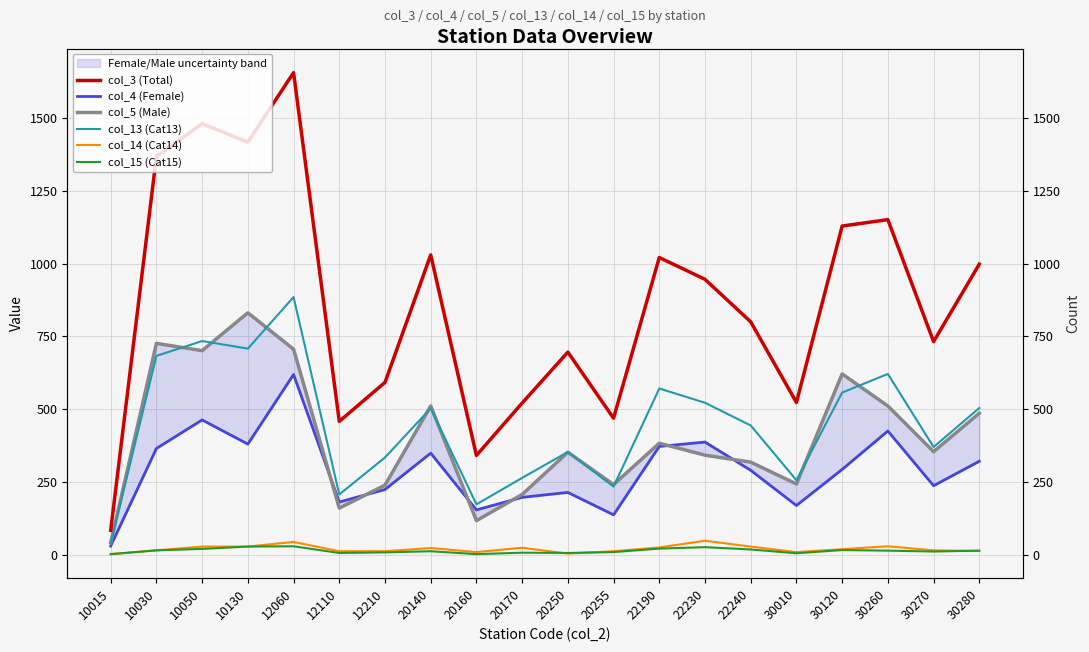

Rank the series by their maximum value, from lowest to highest.

col_15 (Cat15), col_14 (Cat14), col_4 (Female), col_5 (Male), col_13 (Cat13), col_3 (Total)